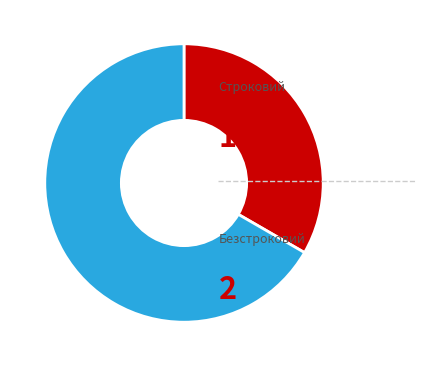

Is there any slice that represents more than half of the pie?

Yes